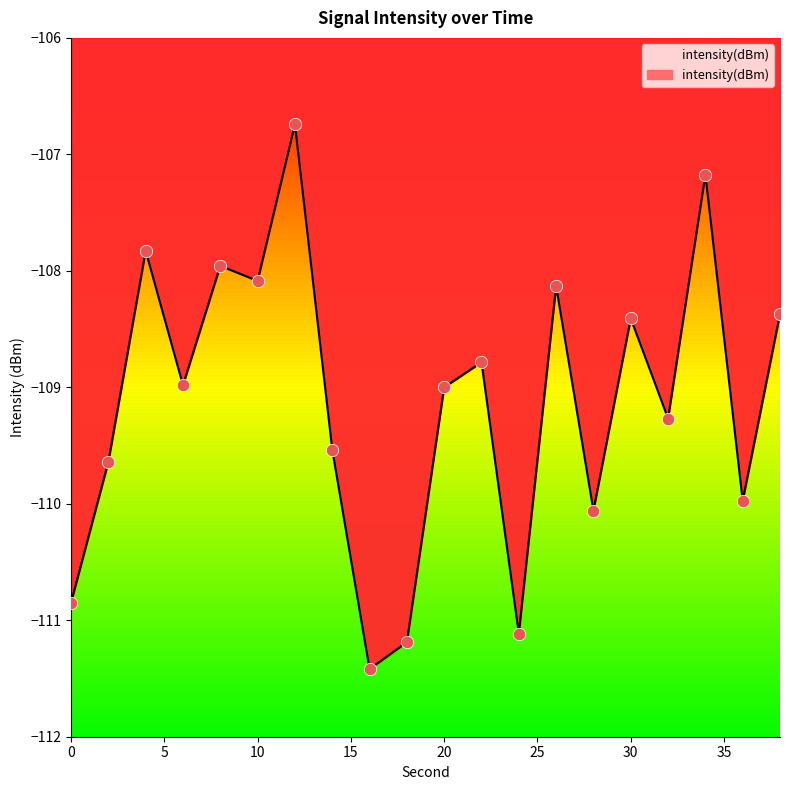

Which has a higher value, 20 or 2?

20